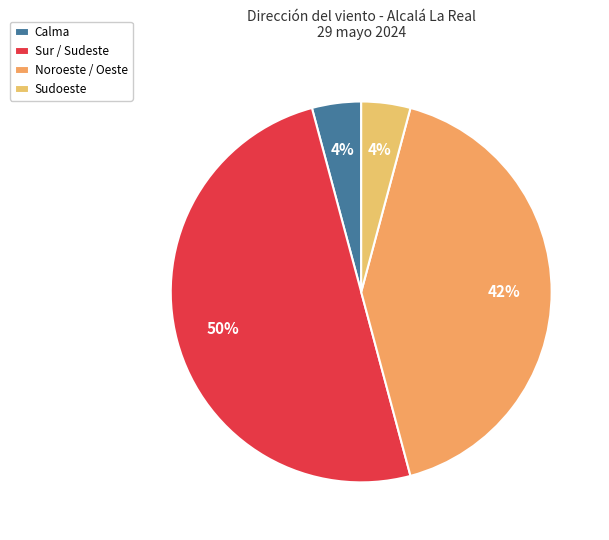

To the nearest percent, what is the average slice percentage?

25%